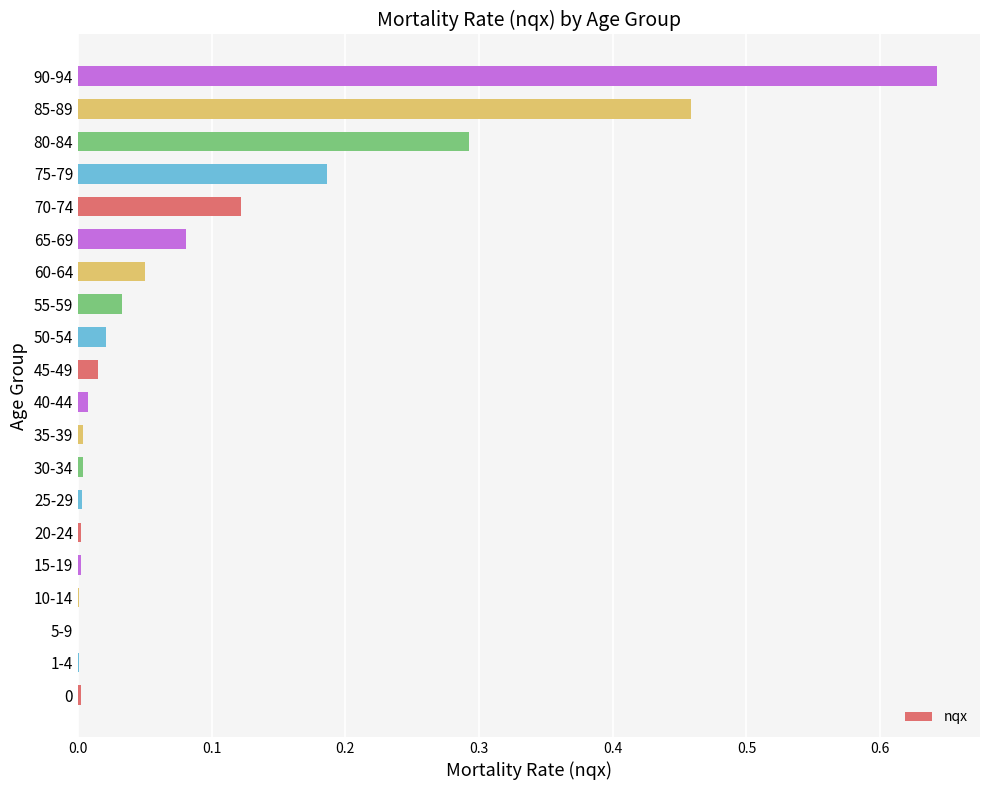

The value at 75-79 is 0.1. True or false?

False